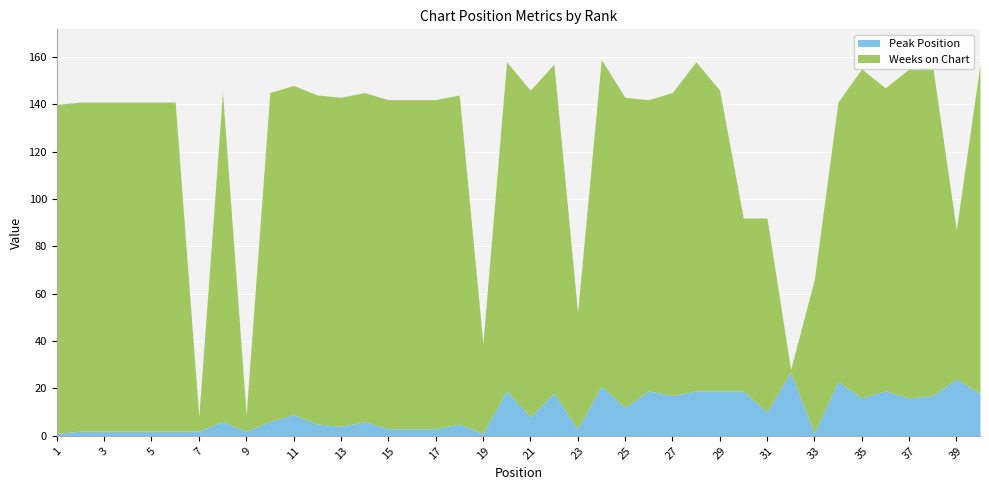

What is the difference between the maximum and minimum values in the Weeks on Chart series?

138